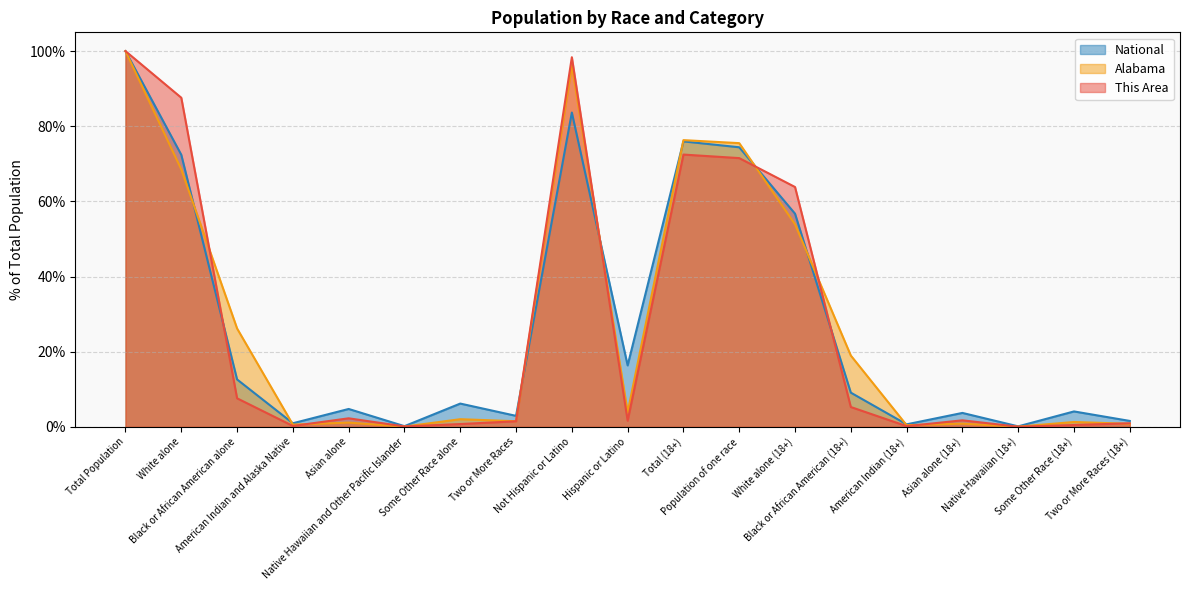

Which series has the largest total across all categories?

Alabama